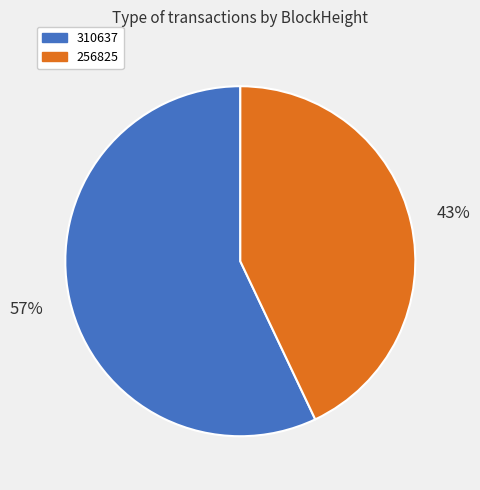

Which category has the biggest portion of the pie?

310637